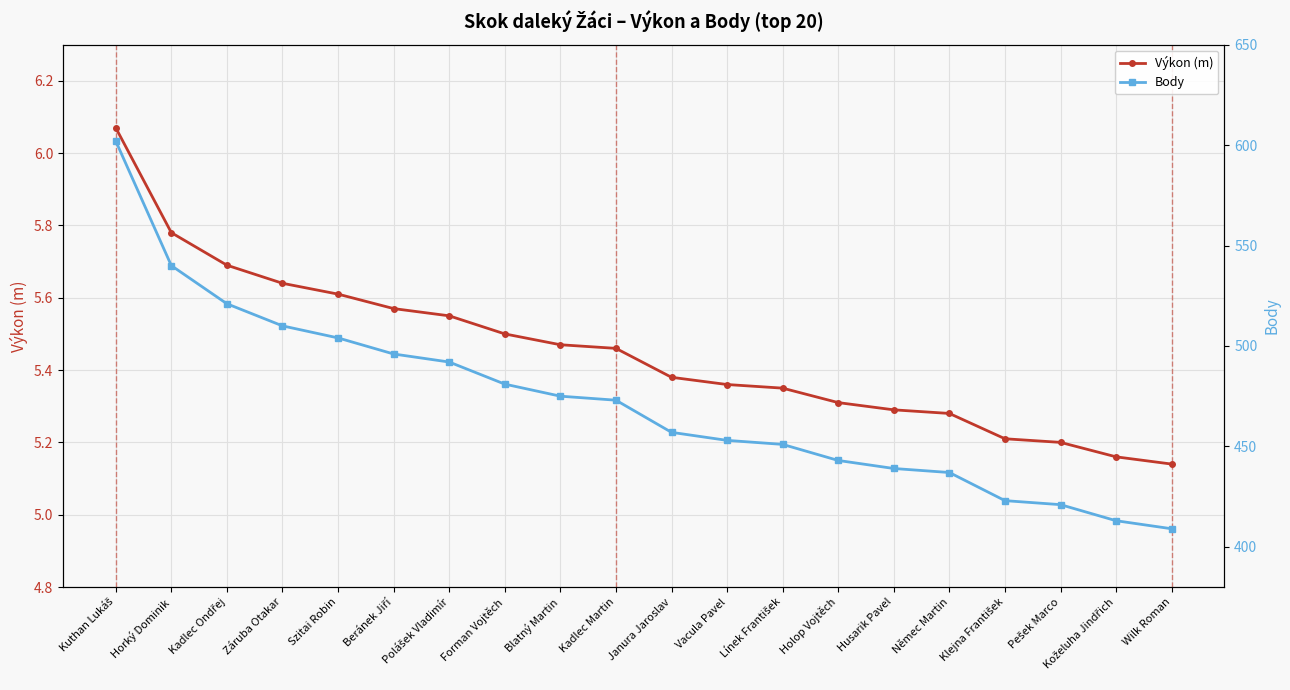

True or false: Výkon (m) has more than 1 interior local peaks.

False